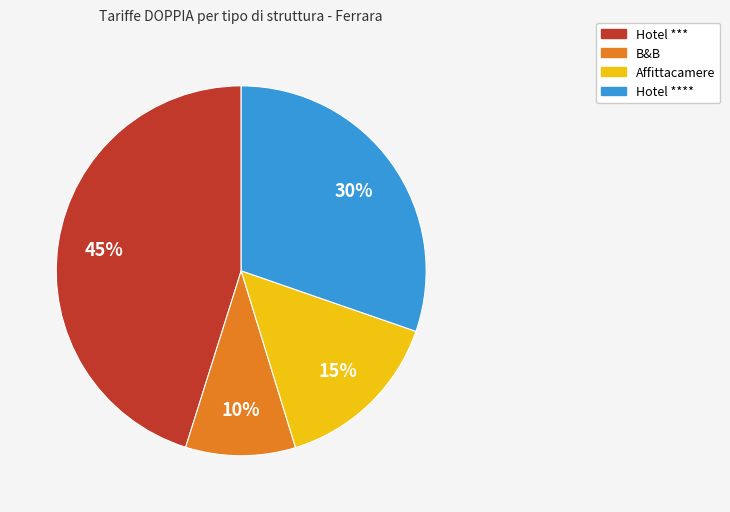

To the nearest percent, what is the average slice percentage?

25%